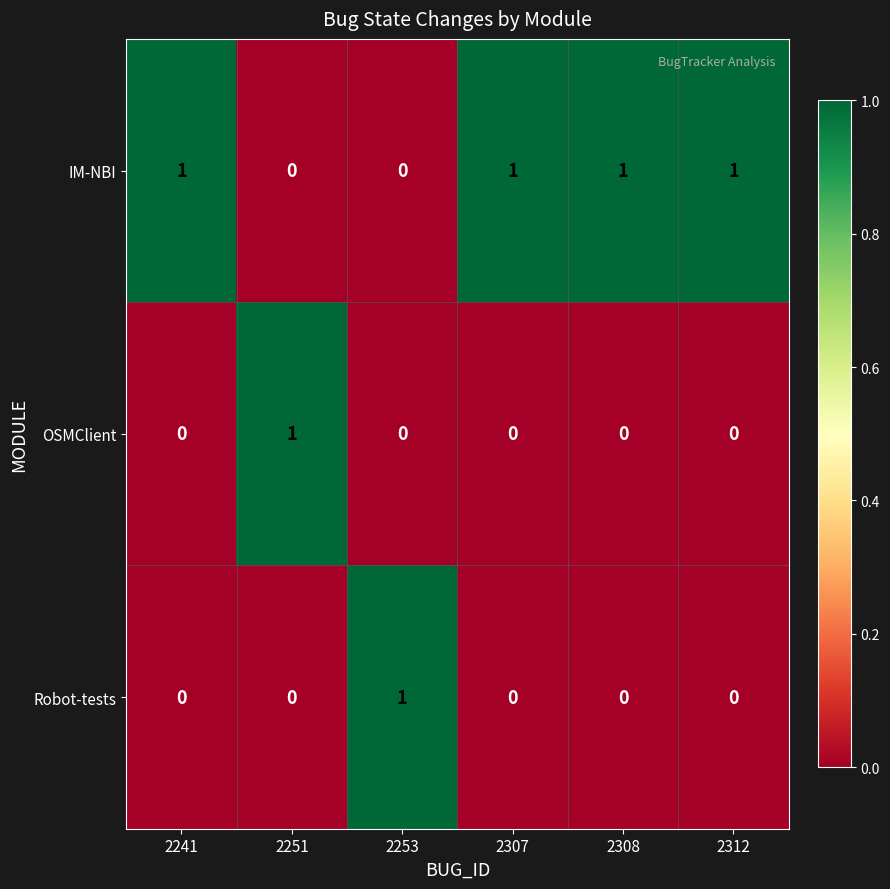

How many OSMClient values are between 0 and 1?

6